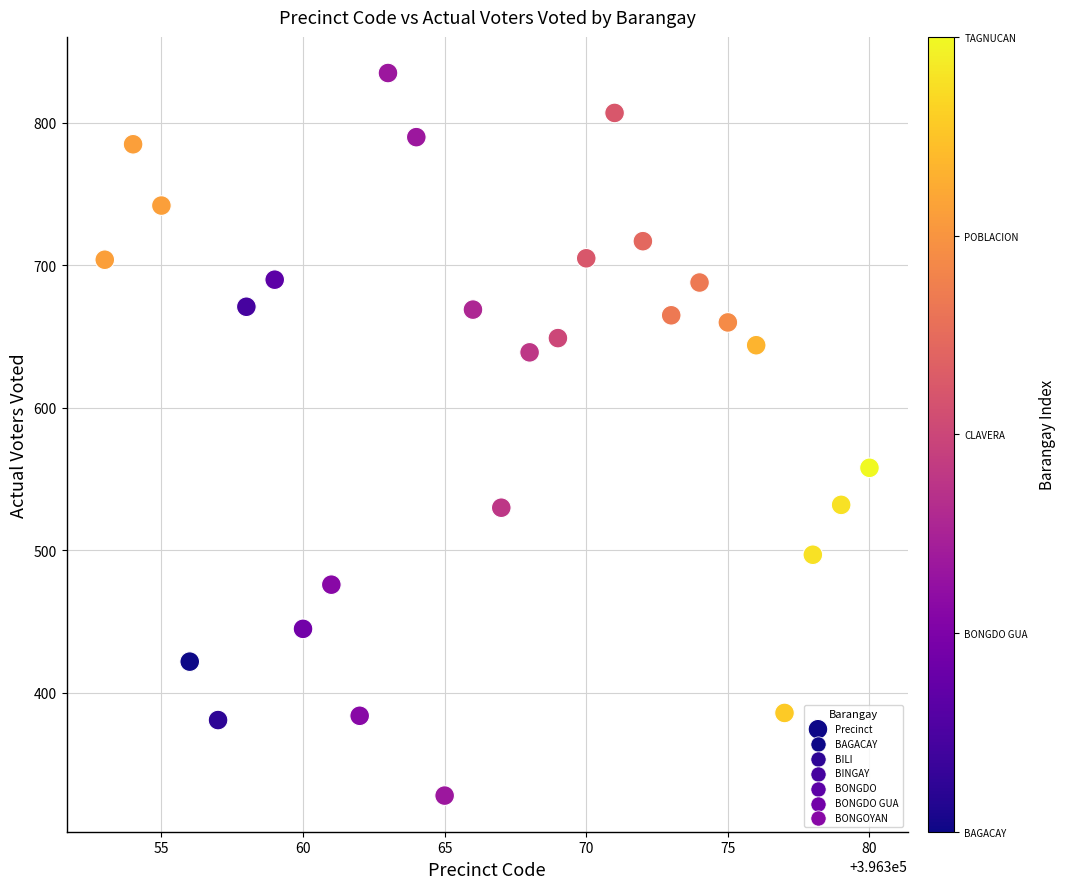

What Y value in the scatter plot is closest to 581?

558